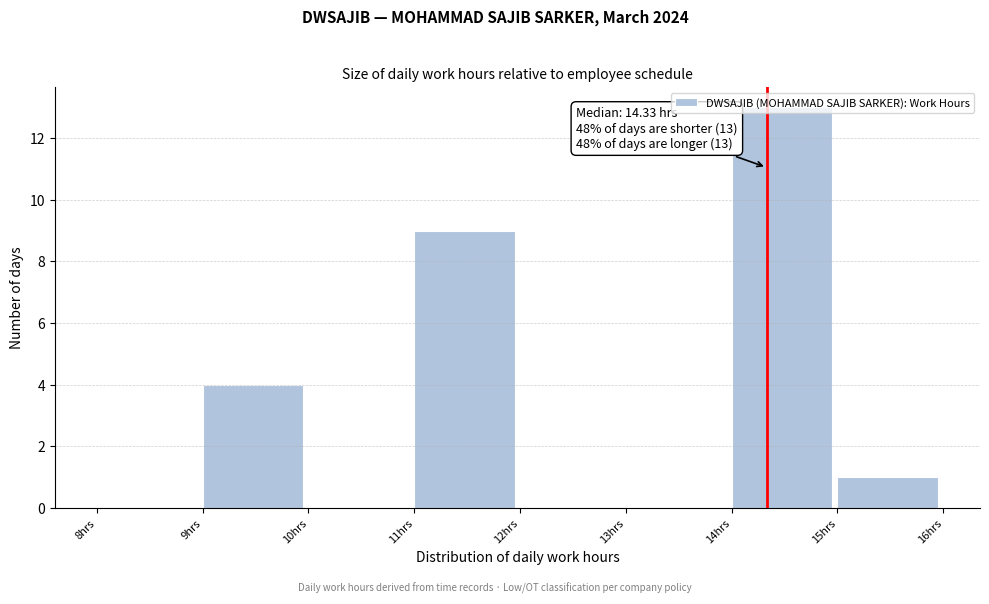

Over which range of the x-axis is the bar tallest?

14 to 15